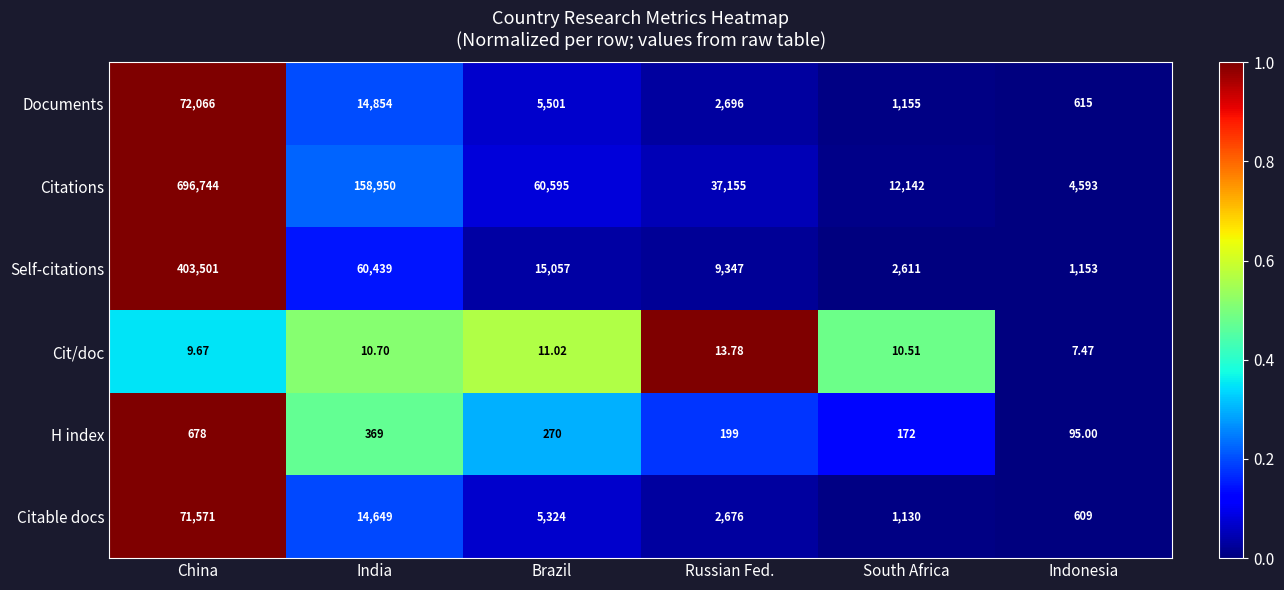

At which category is the sum across all series the highest?

China